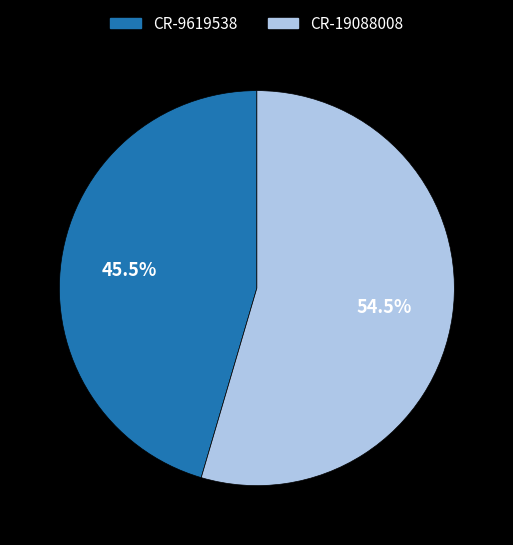

To the nearest percent, what is the difference between the largest and smallest slice percentages?

9%